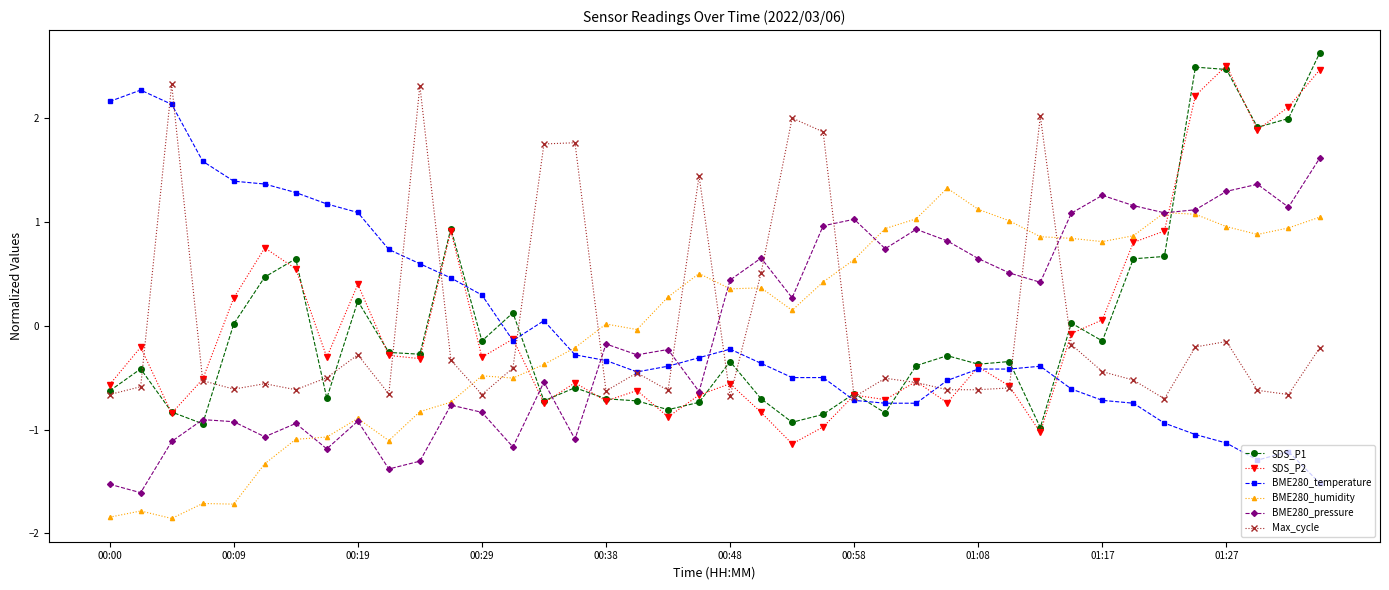

What is the value of the BME280_humidity point at the 39th from the left?

0.9